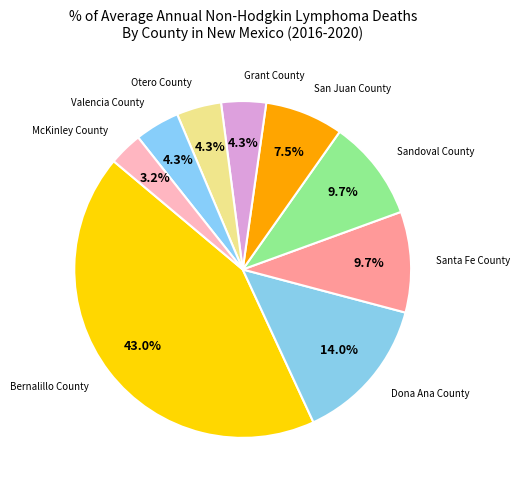

Approximately how many times larger is the value at Grant County compared to Dona Ana County?

0.3